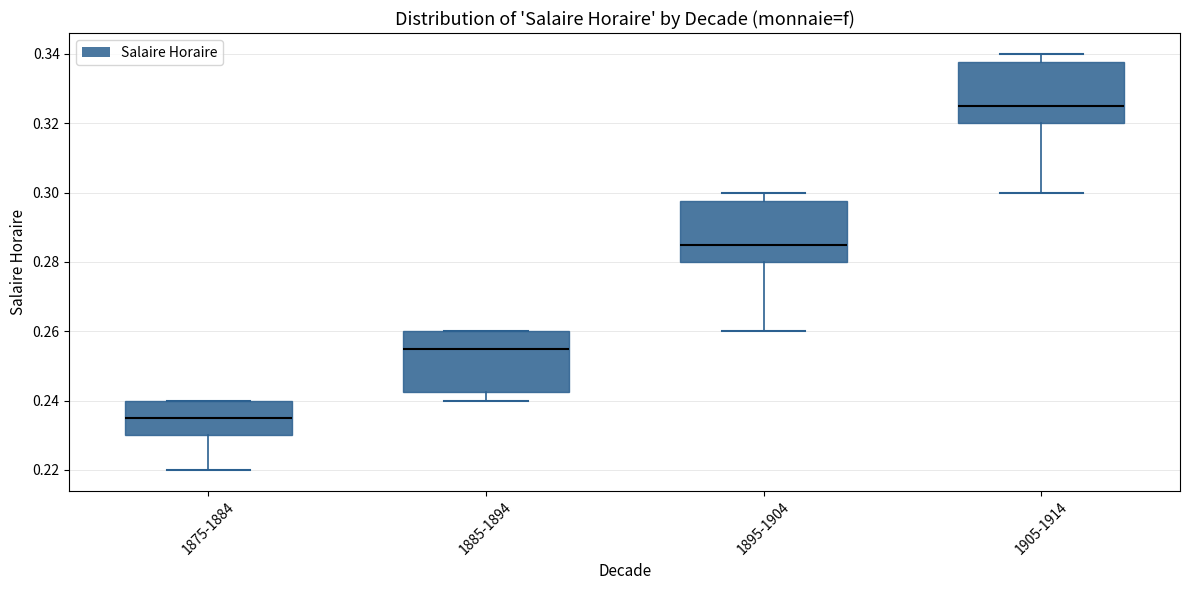

Which box has the highest median line?

1905-1914